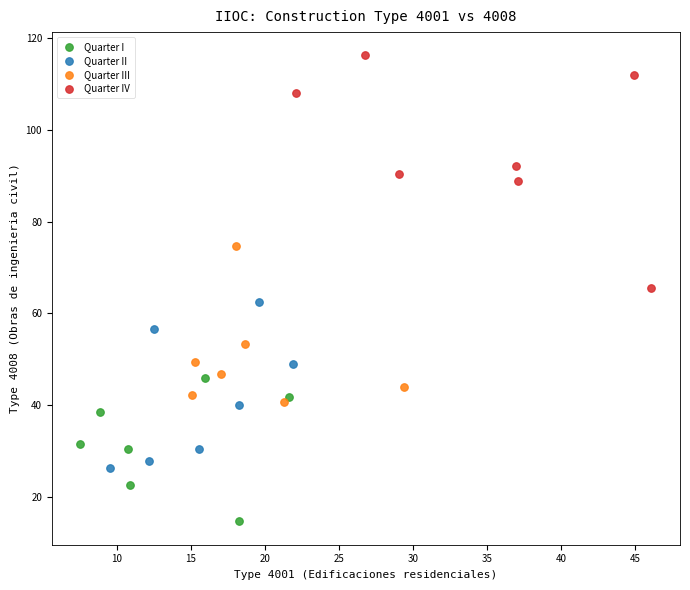

What are all the series names shown in the legend?

Quarter I, Quarter II, Quarter III, Quarter IV